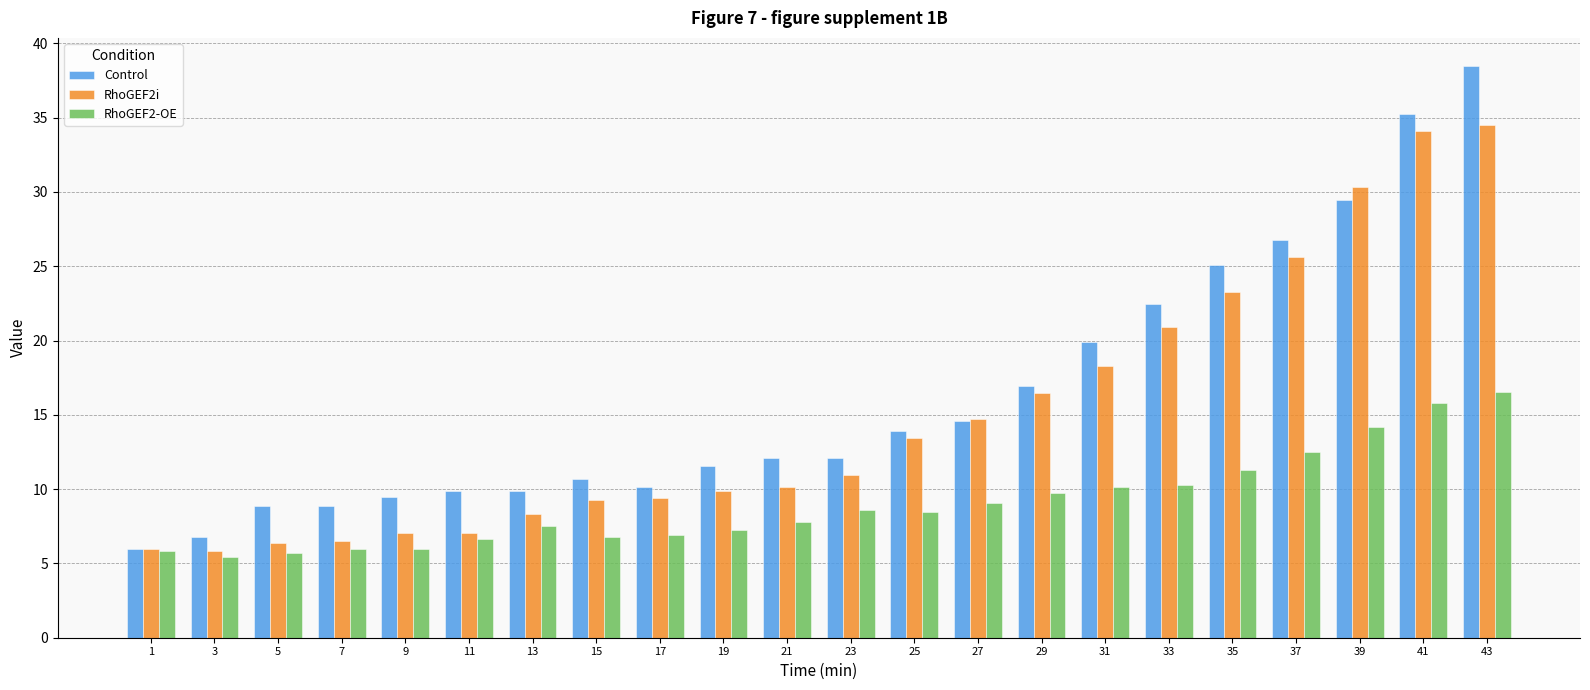

Read the RhoGEF2-OE value at 5.

5.7